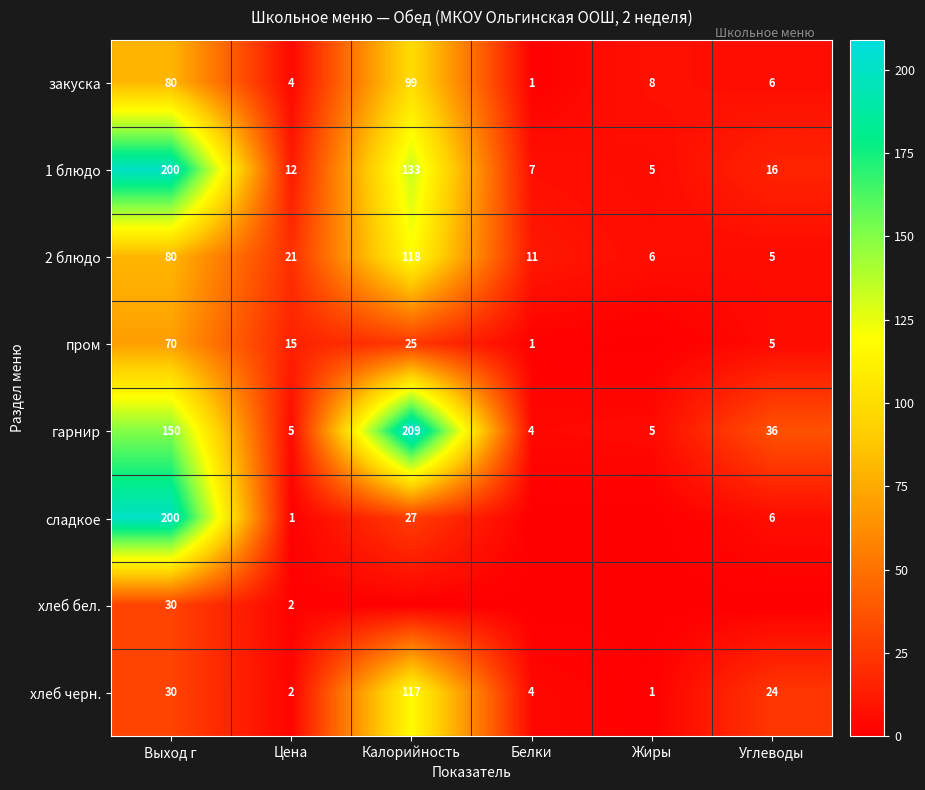

True or false: закуска has a value of 54 at Выход г.

False